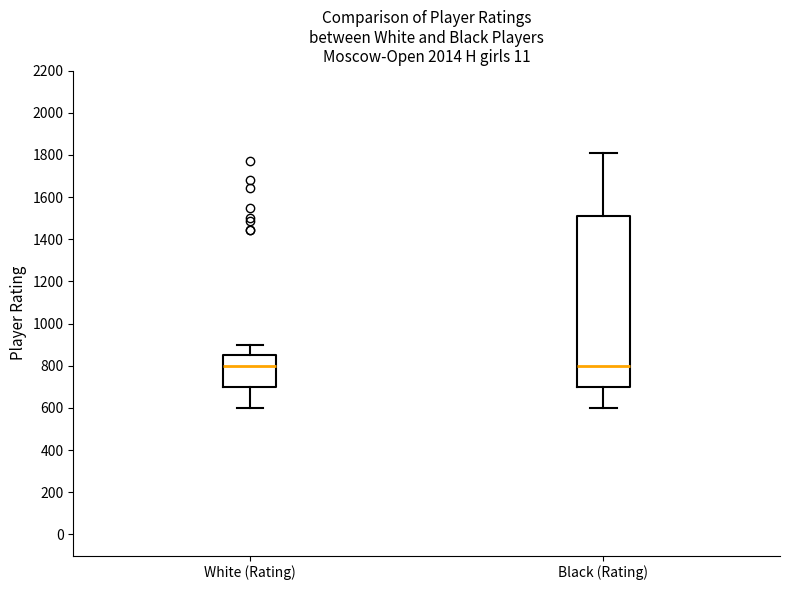

Where is the upper edge of the box for Black (Rating) on the y-axis? The values are not printed on the chart, so give them approximately, as read against the axis.

1500